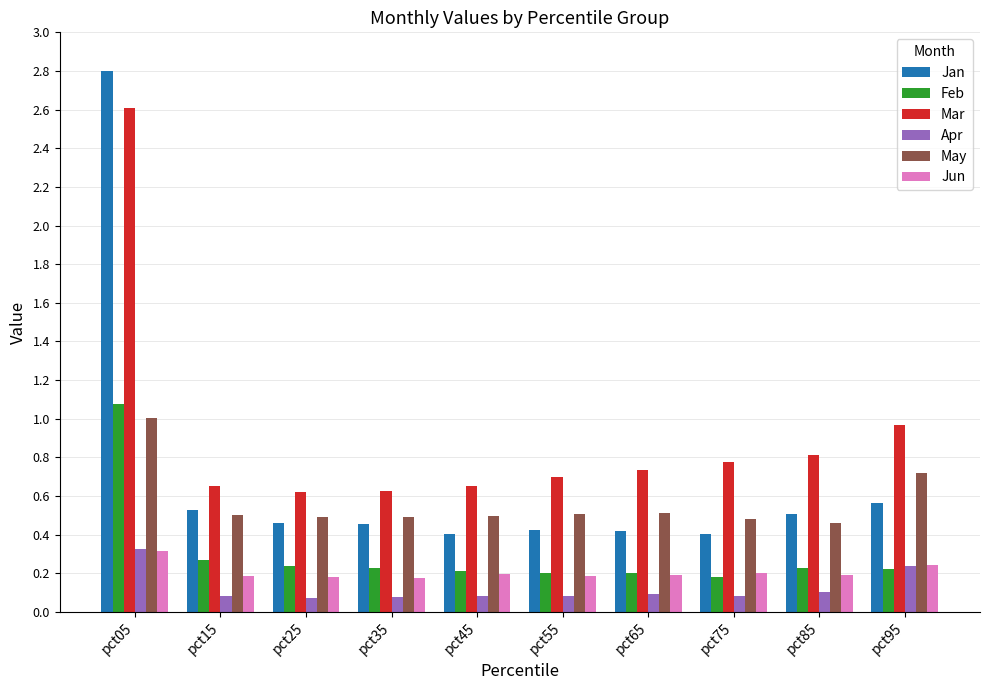

What is the total value across all series at pct05?

8.1